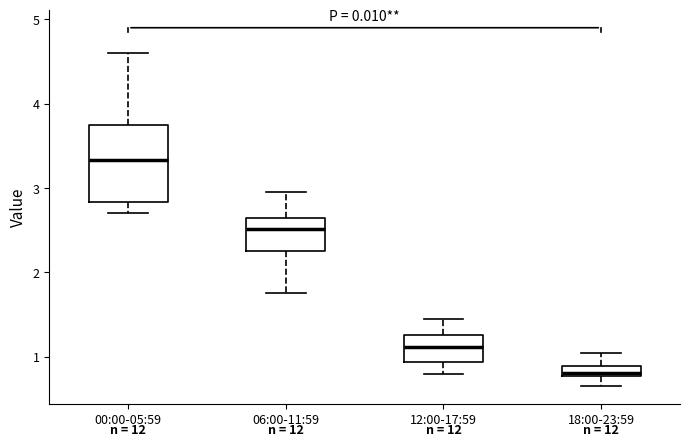

Where does the lower whisker of the box for 18:00-23:59 end on the y-axis? The values are not printed on the chart, so give them approximately, as read against the axis.

0.7